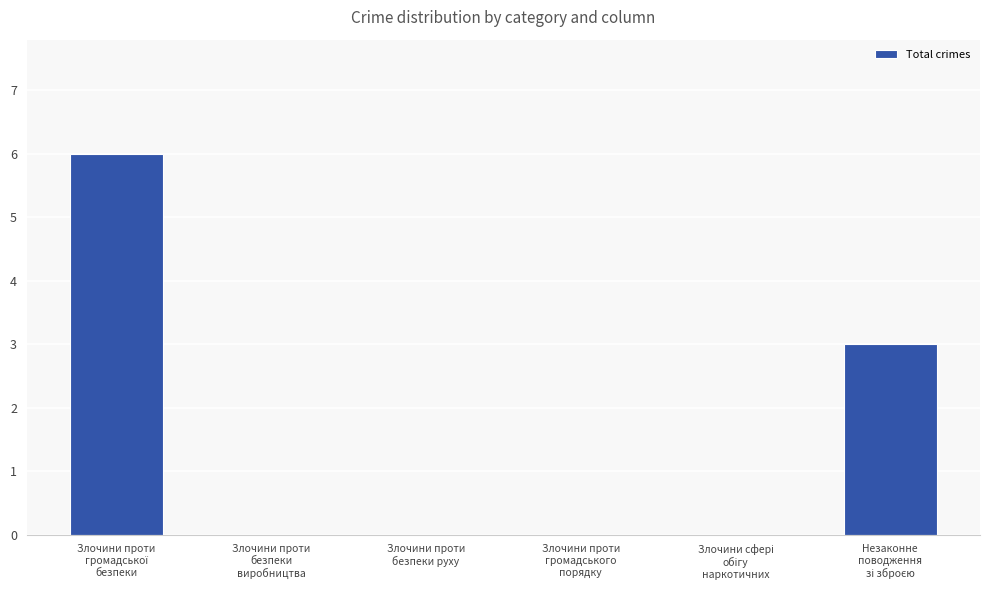

What is the greatest value displayed?

6